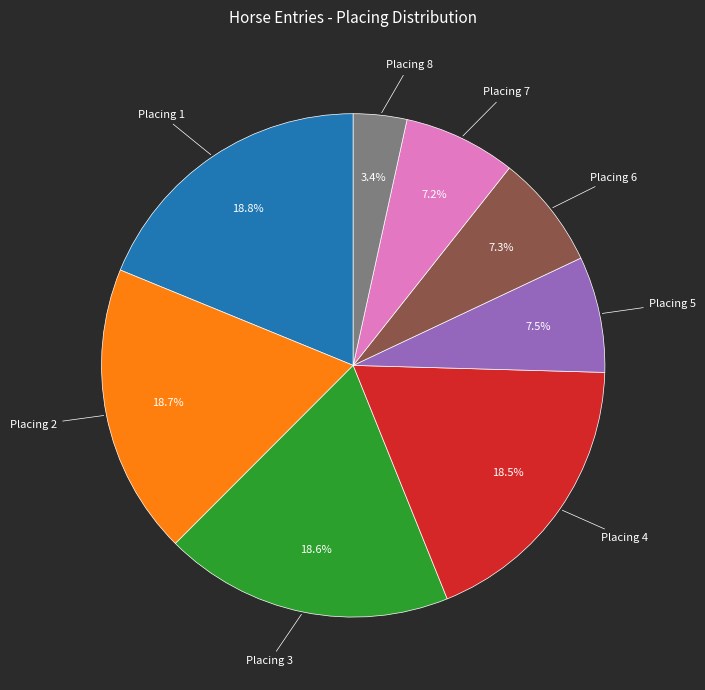

Does any single category account for the majority?

No